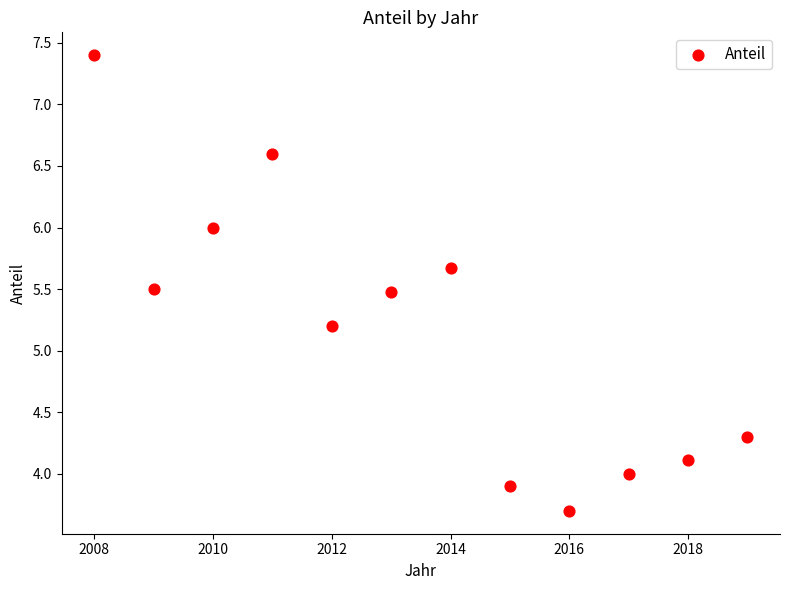

What is the range of X values (max minus min)?

11.0